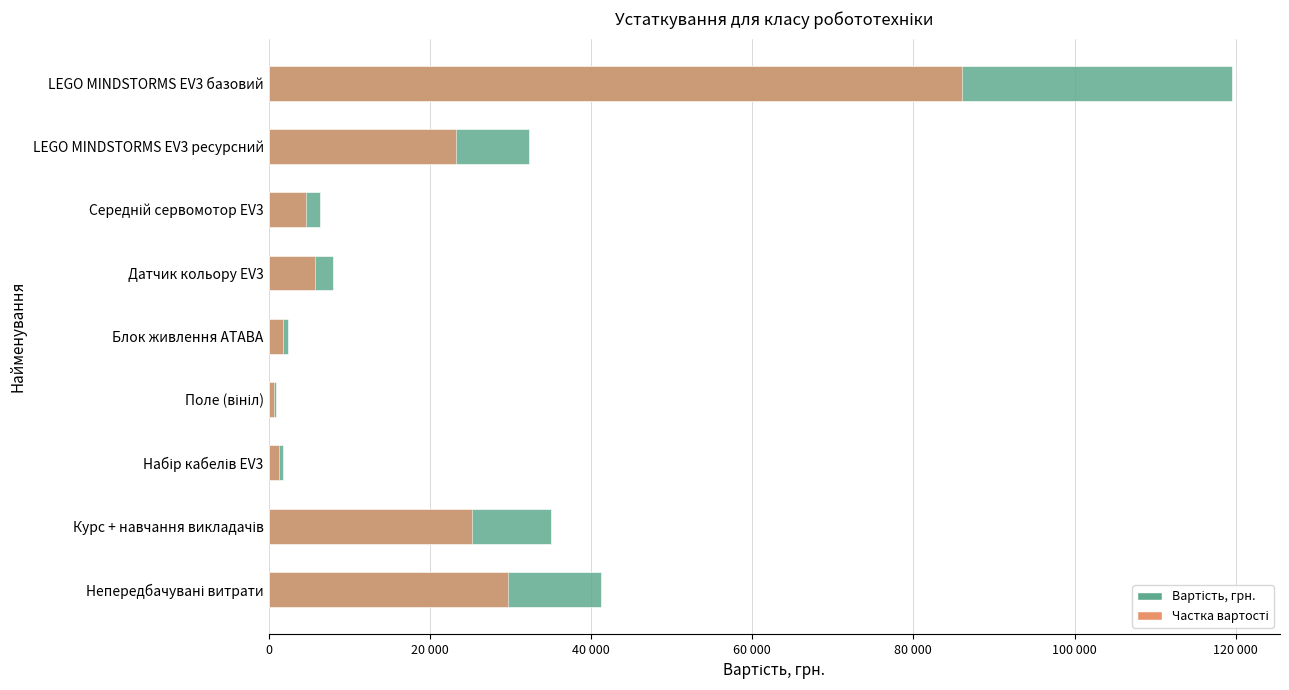

Which series has the largest total across all categories?

Вартість, грн.